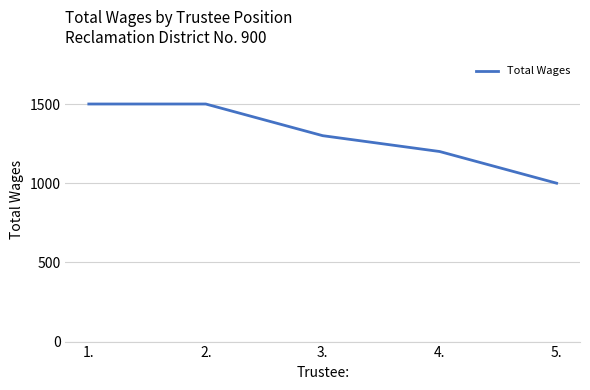

What position from the left is 2.?

2